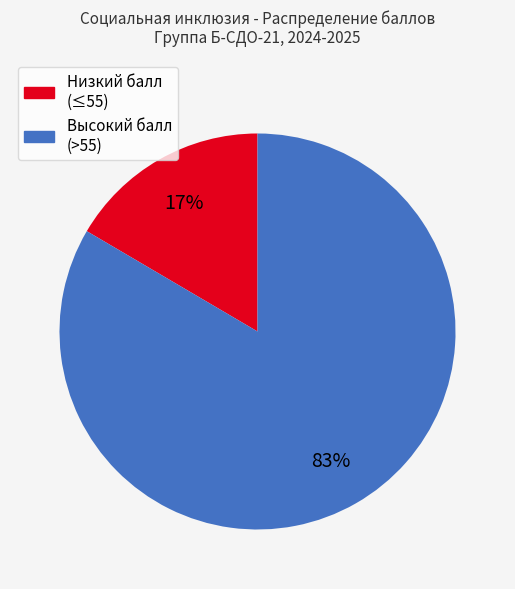

To the nearest percent, what is the average slice percentage?

50%